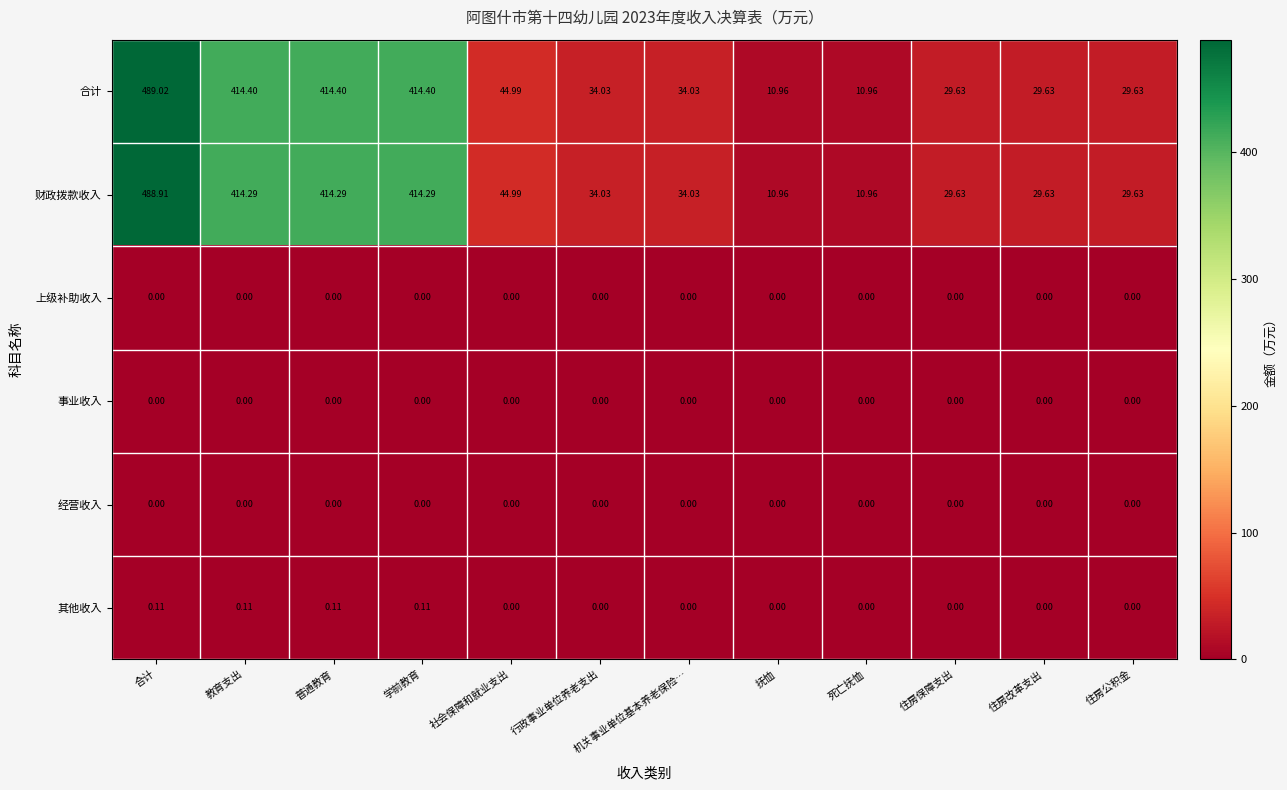

Which category has the highest value across all series?

合计